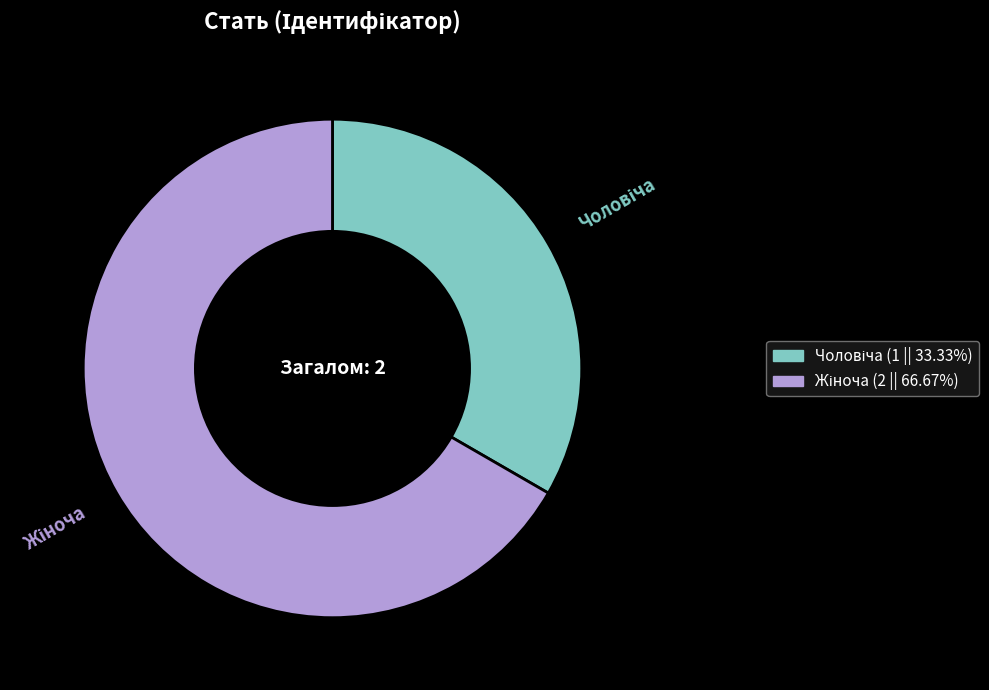

Is there a majority slice in this chart?

Yes